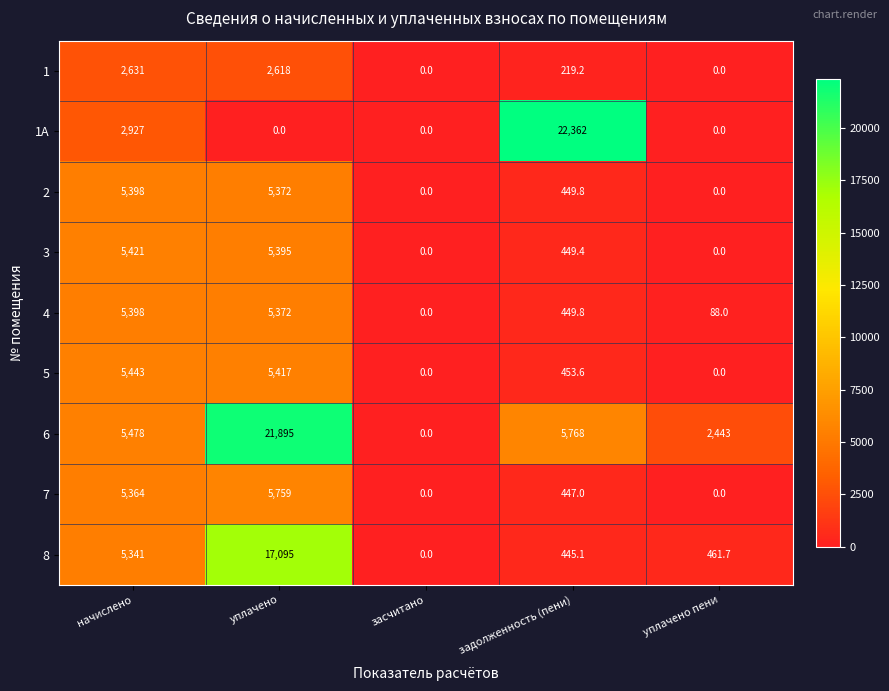

What is the difference between the maximum and minimum values in the 1 series?

2631.0